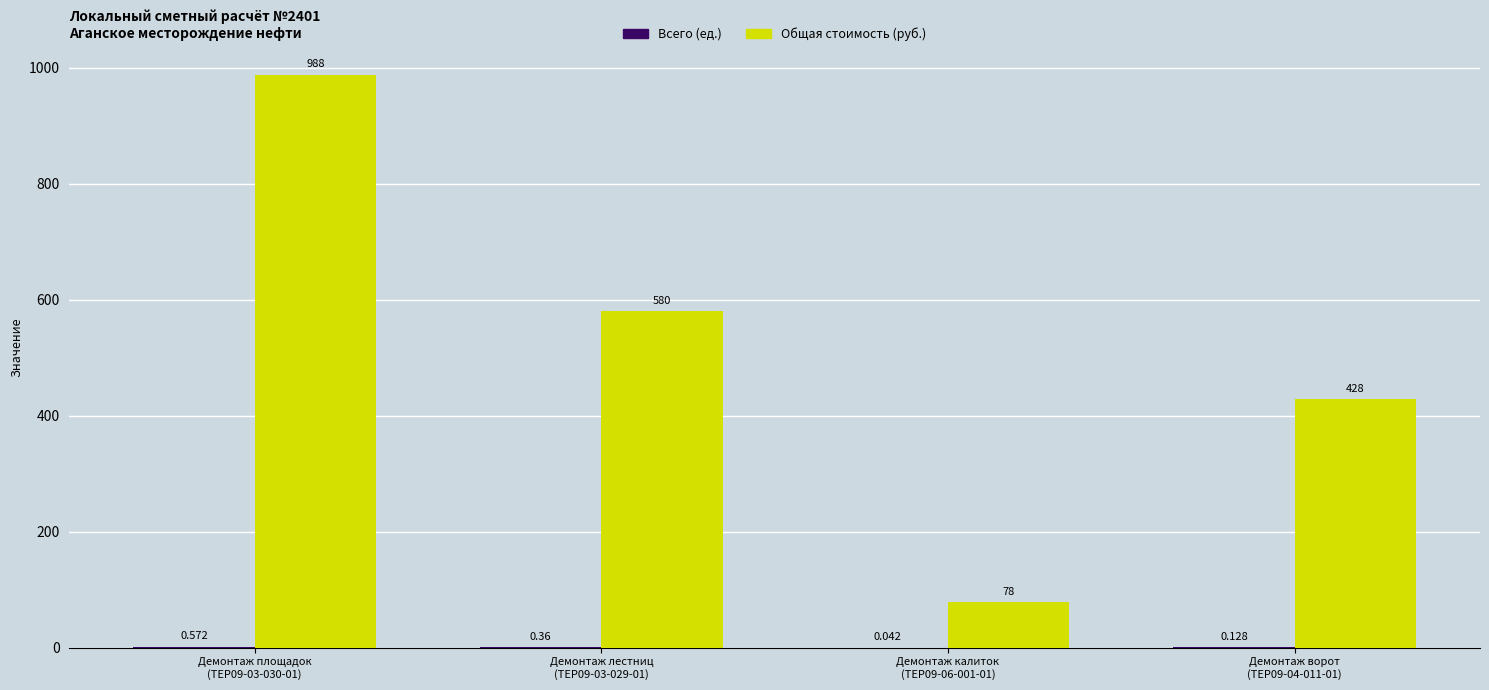

Count the number of categories in the chart.

4